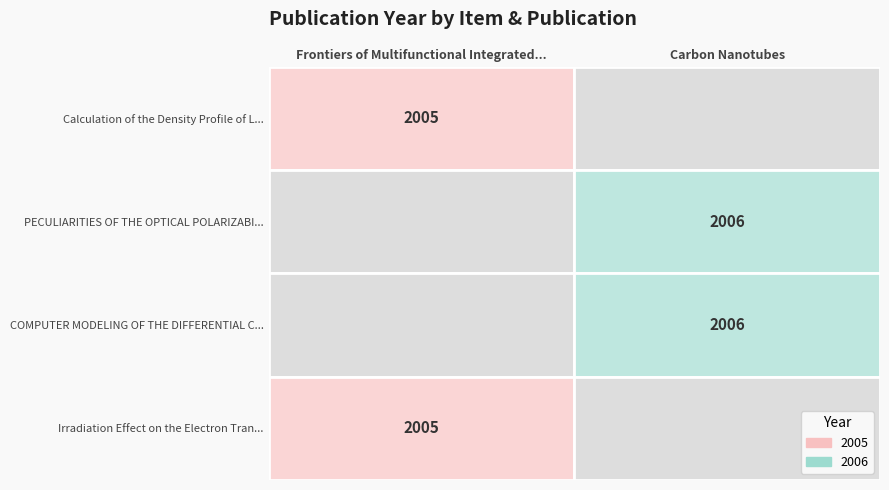

Read the Irradiation Effect on the Electron Tran... value at 0.

2005